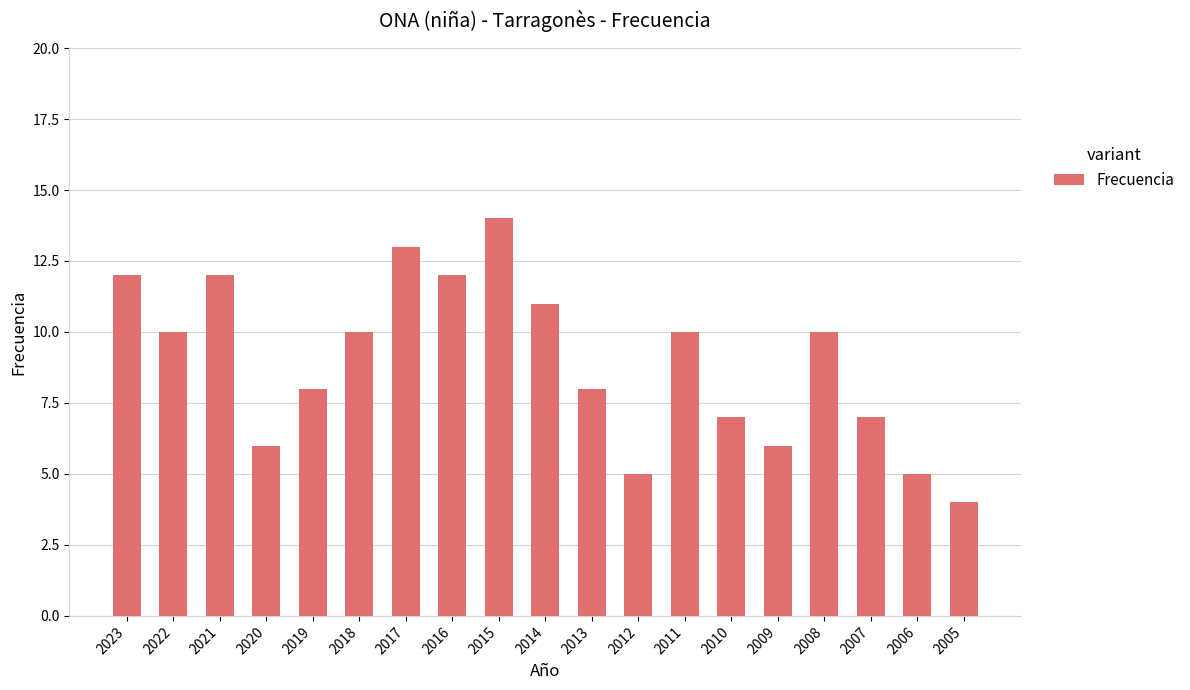

What is the average value?

9